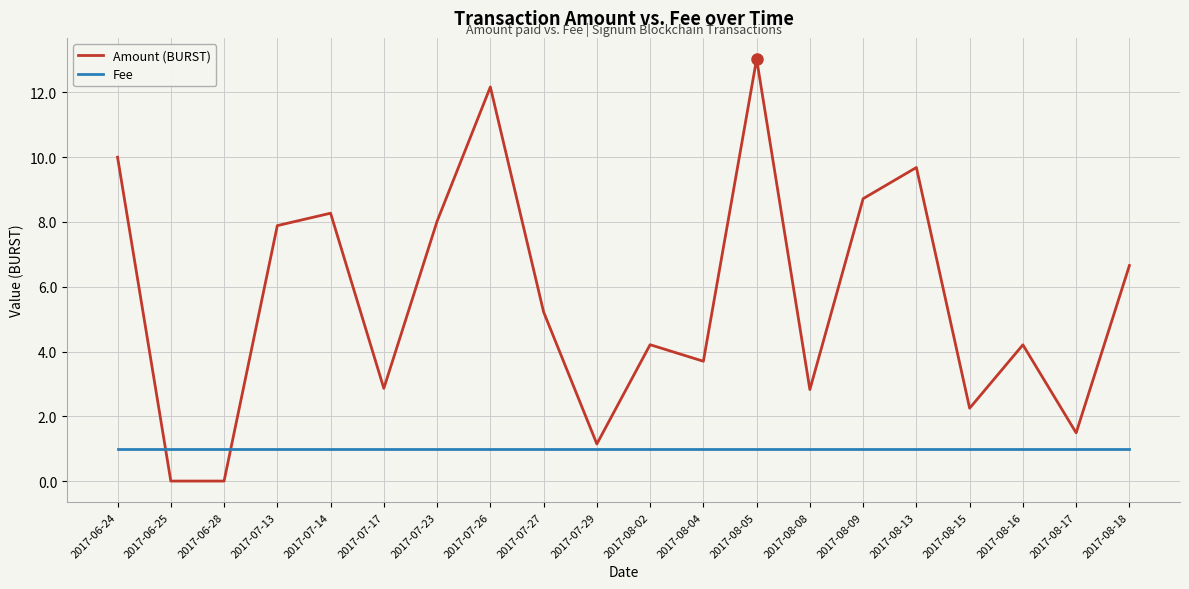

Is the value of Amount (BURST) at 2017-07-14 greater than the value of Fee at 2017-07-13?

Yes